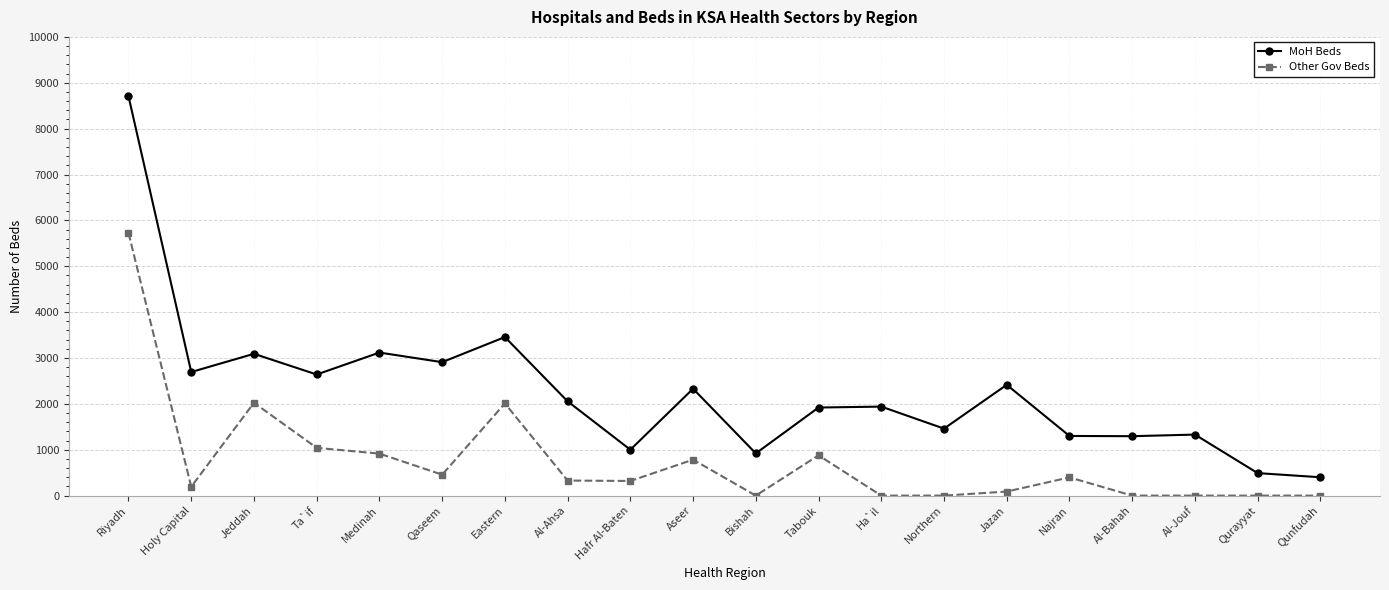

What is the sum of the MoH Beds values at Eastern and Tabouk?

5376